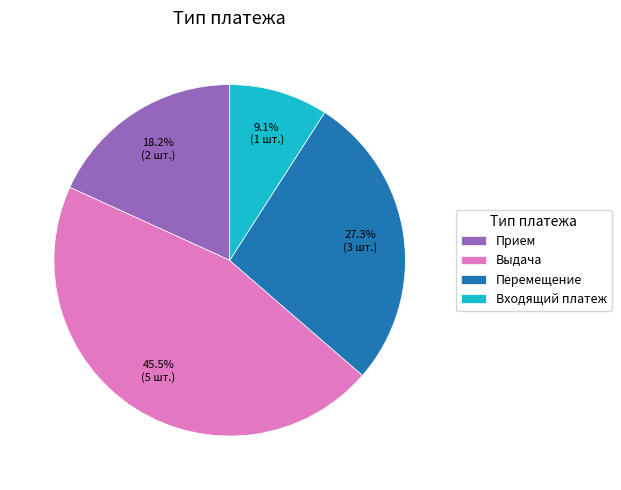

Which slice is the largest?

Выдача